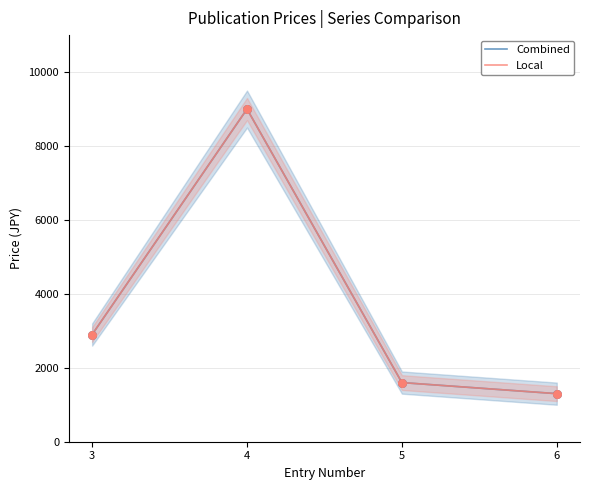

Which series has the largest Y range (max minus min)?

Combined